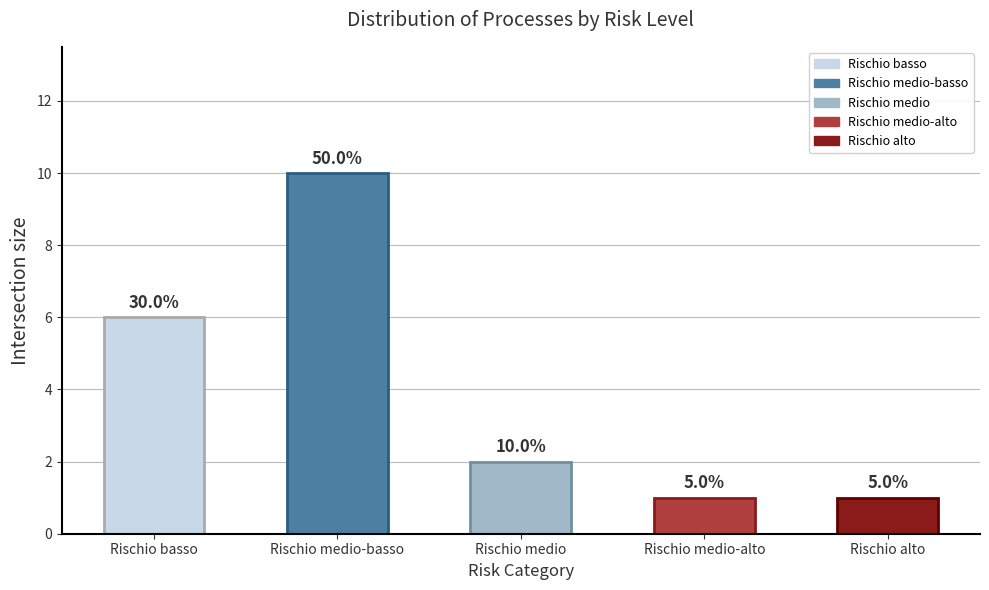

At which label is the value closest to 5?

Rischio basso